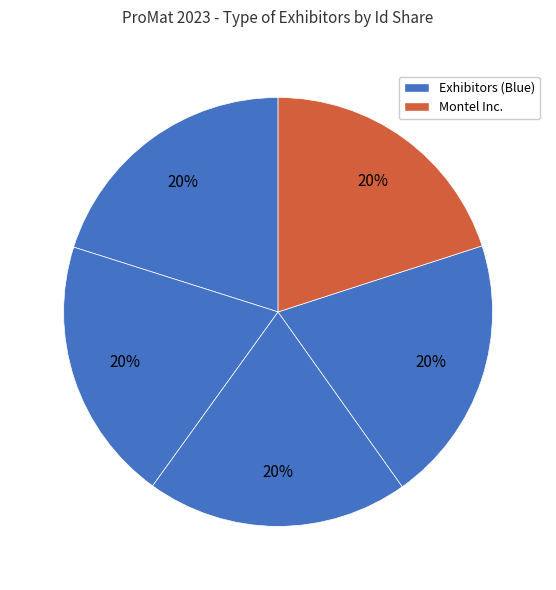

Count the number of slices in the pie.

5